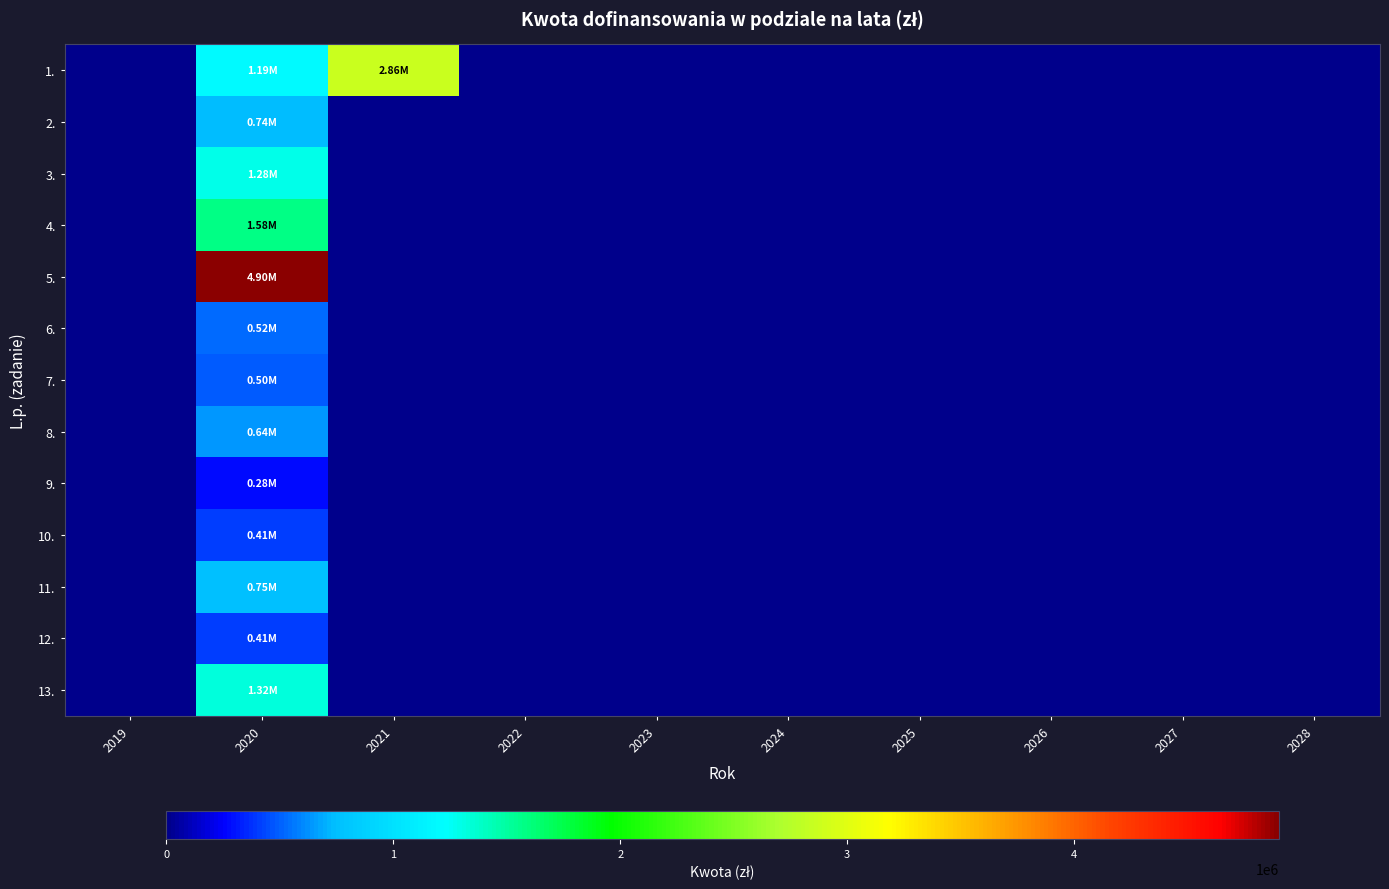

Reading left to right, extract all data points from this chart.

1.: 2019=0.0	2020=1189650.0	2021=2859516.6	2022=0.0	2023=0.0	2024=0.0	2025=0.0	2026=0.0	2027=0.0	2028=0.0
2.: 2019=0.0	2020=735140.0	2021=0.0	2022=0.0	2023=0.0	2024=0.0	2025=0.0	2026=0.0	2027=0.0	2028=0.0
3.: 2019=0.0	2020=1284368.5	2021=0.0	2022=0.0	2023=0.0	2024=0.0	2025=0.0	2026=0.0	2027=0.0	2028=0.0
4.: 2019=0.0	2020=1583182.0	2021=0.0	2022=0.0	2023=0.0	2024=0.0	2025=0.0	2026=0.0	2027=0.0	2028=0.0
5.: 2019=0.0	2020=4900000.0	2021=0.0	2022=0.0	2023=0.0	2024=0.0	2025=0.0	2026=0.0	2027=0.0	2028=0.0
6.: 2019=0.0	2020=520869.9	2021=0.0	2022=0.0	2023=0.0	2024=0.0	2025=0.0	2026=0.0	2027=0.0	2028=0.0
7.: 2019=0.0	2020=497023.8	2021=0.0	2022=0.0	2023=0.0	2024=0.0	2025=0.0	2026=0.0	2027=0.0	2028=0.0
8.: 2019=0.0	2020=644247.9	2021=0.0	2022=0.0	2023=0.0	2024=0.0	2025=0.0	2026=0.0	2027=0.0	2028=0.0
9.: 2019=0.0	2020=279955.0	2021=0.0	2022=0.0	2023=0.0	2024=0.0	2025=0.0	2026=0.0	2027=0.0	2028=0.0
10.: 2019=0.0	2020=406783.7	2021=0.0	2022=0.0	2023=0.0	2024=0.0	2025=0.0	2026=0.0	2027=0.0	2028=0.0
11.: 2019=0.0	2020=747072.8	2021=0.0	2022=0.0	2023=0.0	2024=0.0	2025=0.0	2026=0.0	2027=0.0	2028=0.0
12.: 2019=0.0	2020=414688.5	2021=0.0	2022=0.0	2023=0.0	2024=0.0	2025=0.0	2026=0.0	2027=0.0	2028=0.0
13.: 2019=0.0	2020=1320985.9	2021=0.0	2022=0.0	2023=0.0	2024=0.0	2025=0.0	2026=0.0	2027=0.0	2028=0.0